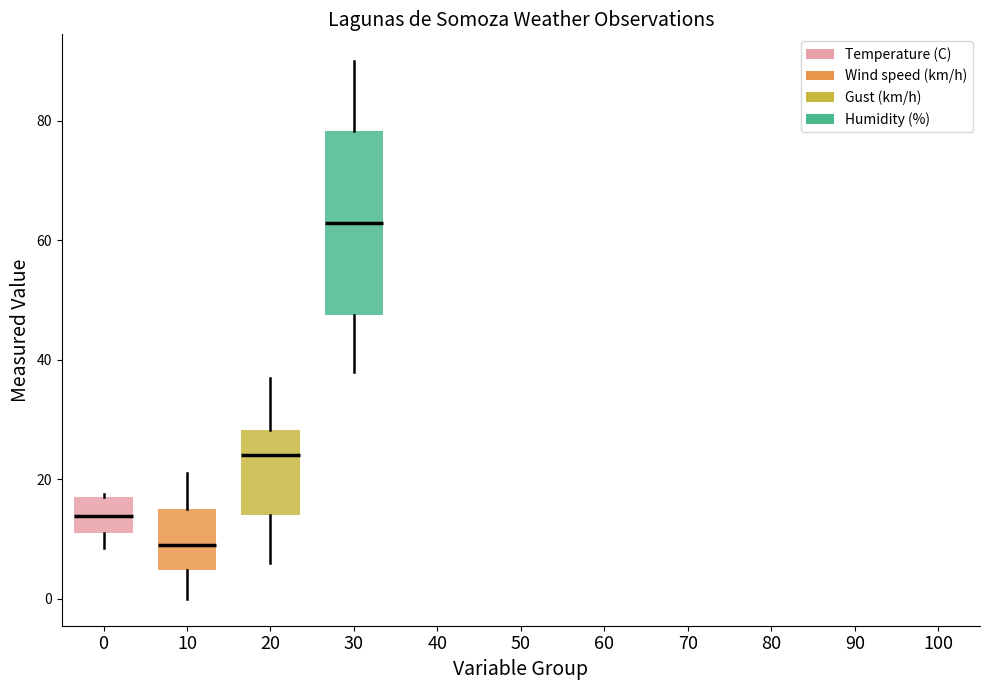

Comparing the boxes themselves (not the whiskers), which one is the tallest?

30